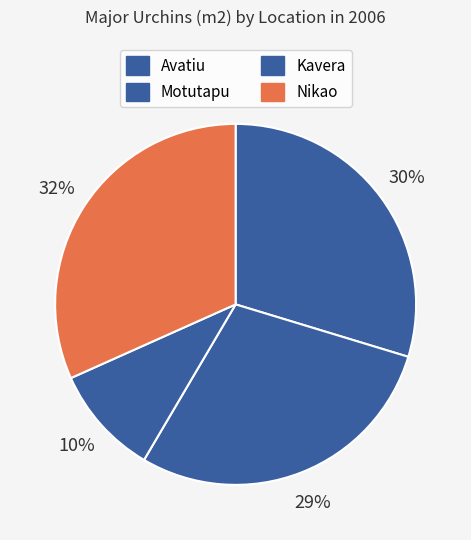

What is the change in value from Avatiu to Nikao?

+0.1